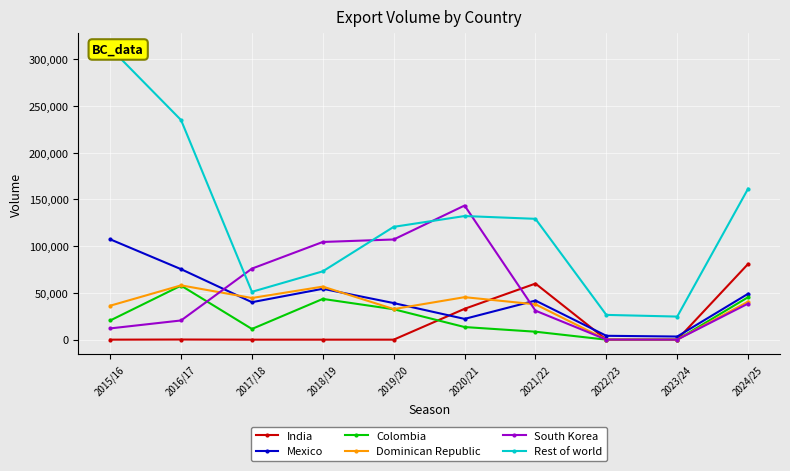

List the series in order of their peak value, lowest first.

Colombia, Dominican Republic, India, Mexico, South Korea, Rest of world